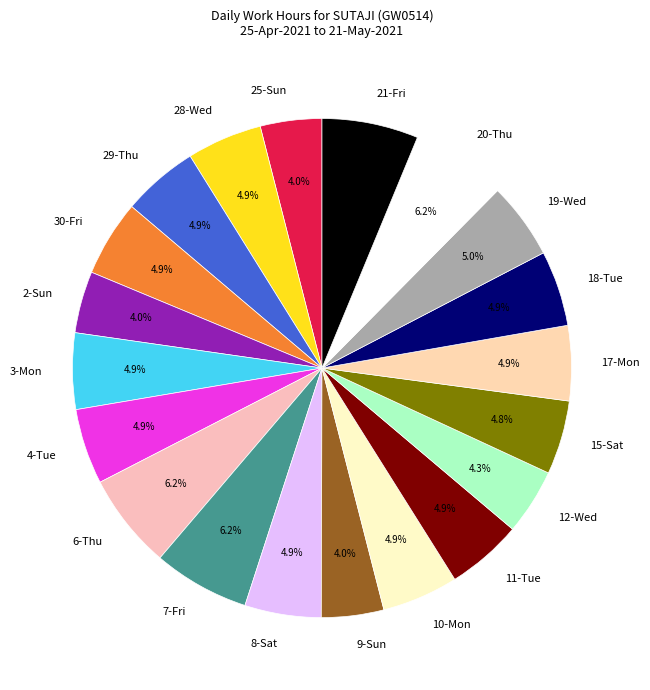

How many segments does this pie chart have?

20